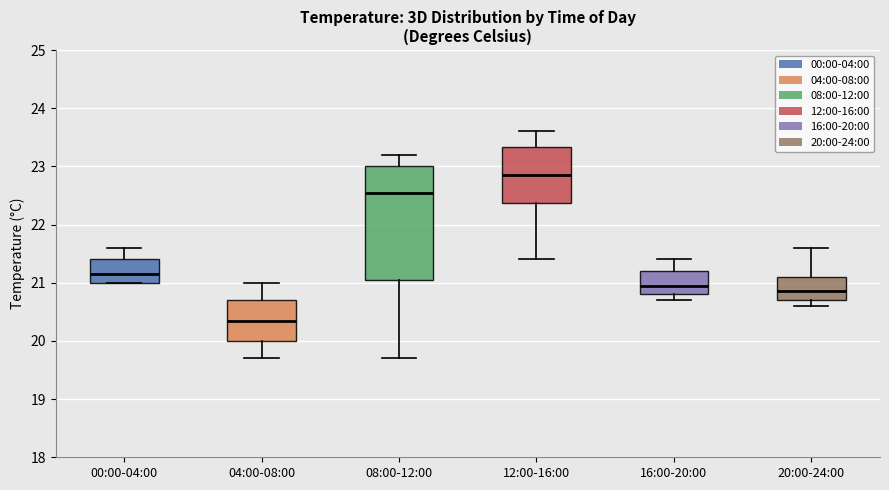

Reading left to right, transcribe this box plot: for each box, give where its median line is, the range the box spans, and where its two whiskers end, as read against the y-axis. The values are not printed on the chart, so give them approximately, as read against the axis.

00:00-04:00: median 21.2, box 21.0 to 21.4, whiskers 21.0 to 21.6
04:00-08:00: median 20.4, box 20.0 to 20.7, whiskers 19.7 to 21.0
08:00-12:00: median 22.6, box 21.1 to 23.0, whiskers 19.7 to 23.2
12:00-16:00: median 22.9, box 22.4 to 23.3, whiskers 21.4 to 23.6
16:00-20:00: median 21.0, box 20.8 to 21.2, whiskers 20.7 to 21.4
20:00-24:00: median 20.9, box 20.7 to 21.1, whiskers 20.6 to 21.6